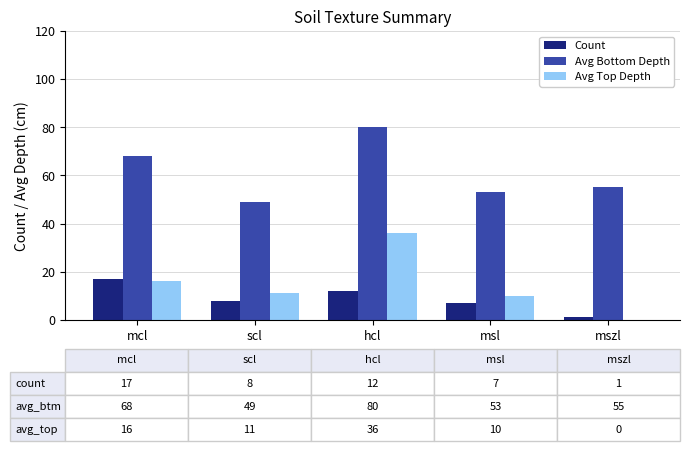

Where is Avg Bottom Depth nearest to the value 64?

mcl